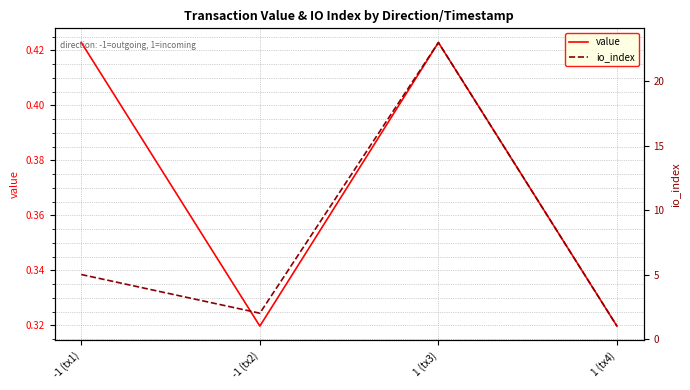

Reading right to left, list all the values displayed in this chart.

value: 1 (tx4)=0.3	1 (tx3)=0.4	-1 (tx2)=0.3	-1 (tx1)=0.4
io_index: 1 (tx4)=1.0	1 (tx3)=23.0	-1 (tx2)=2.0	-1 (tx1)=5.0